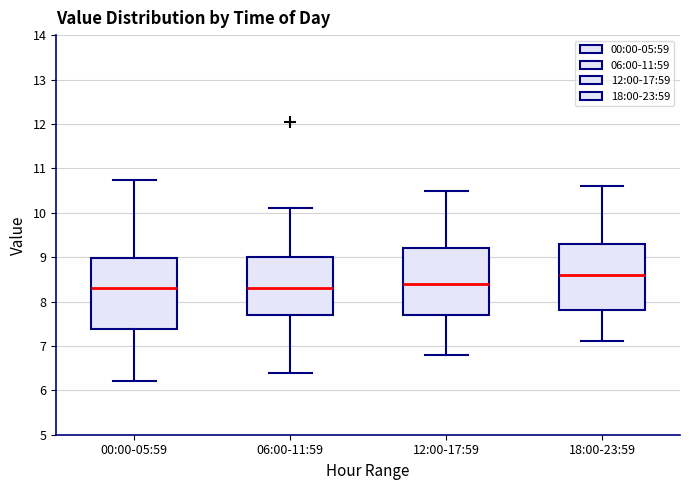

Where is the upper edge of the box for 18:00-23:59 on the y-axis? The values are not printed on the chart, so give them approximately, as read against the axis.

9.3